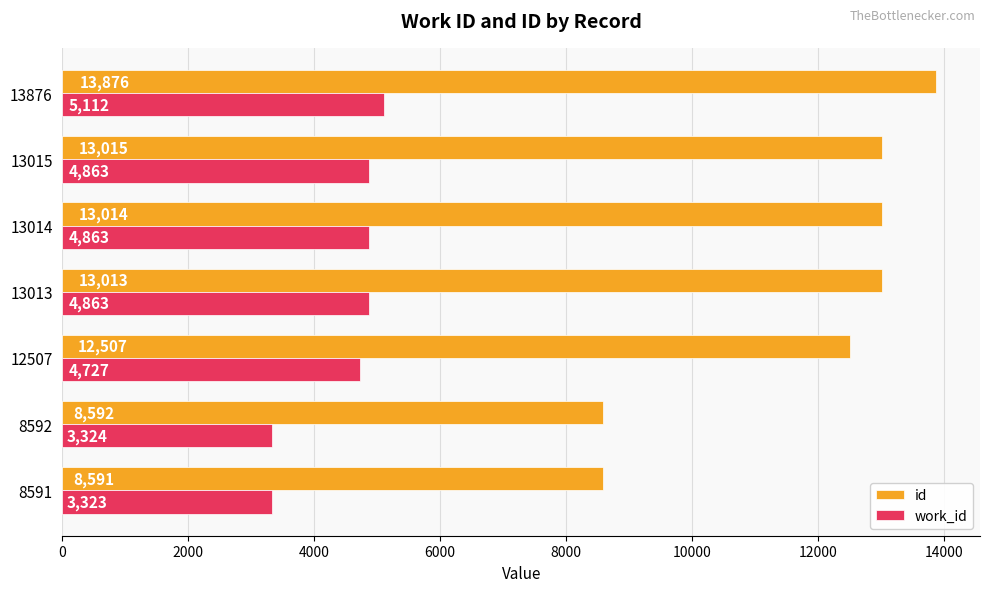

What is the sum of all id values?

82608